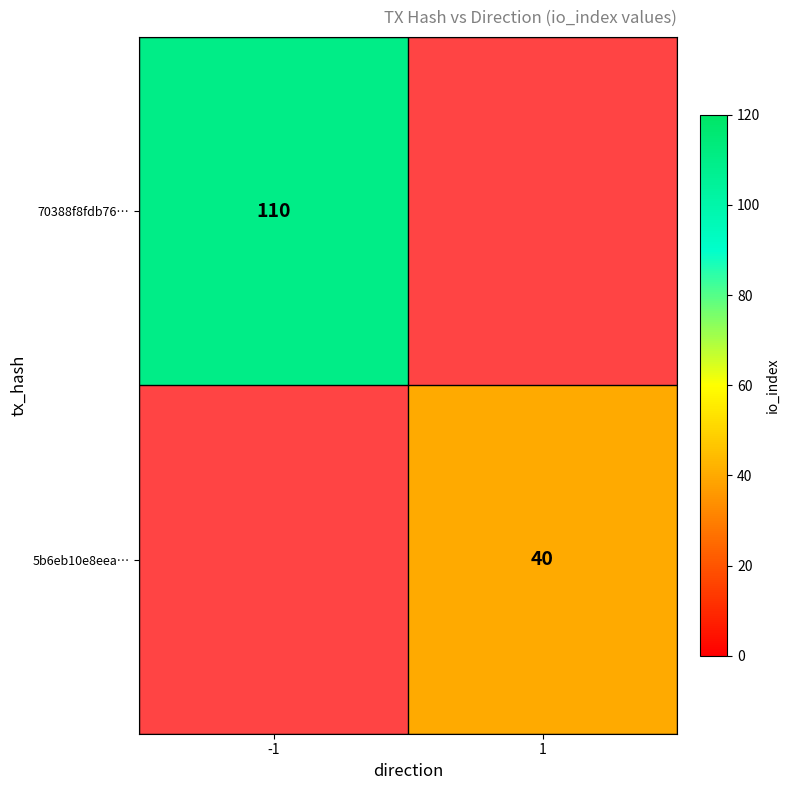

Is it true that 5b6eb10e8eea… equals 25 at 1?

False